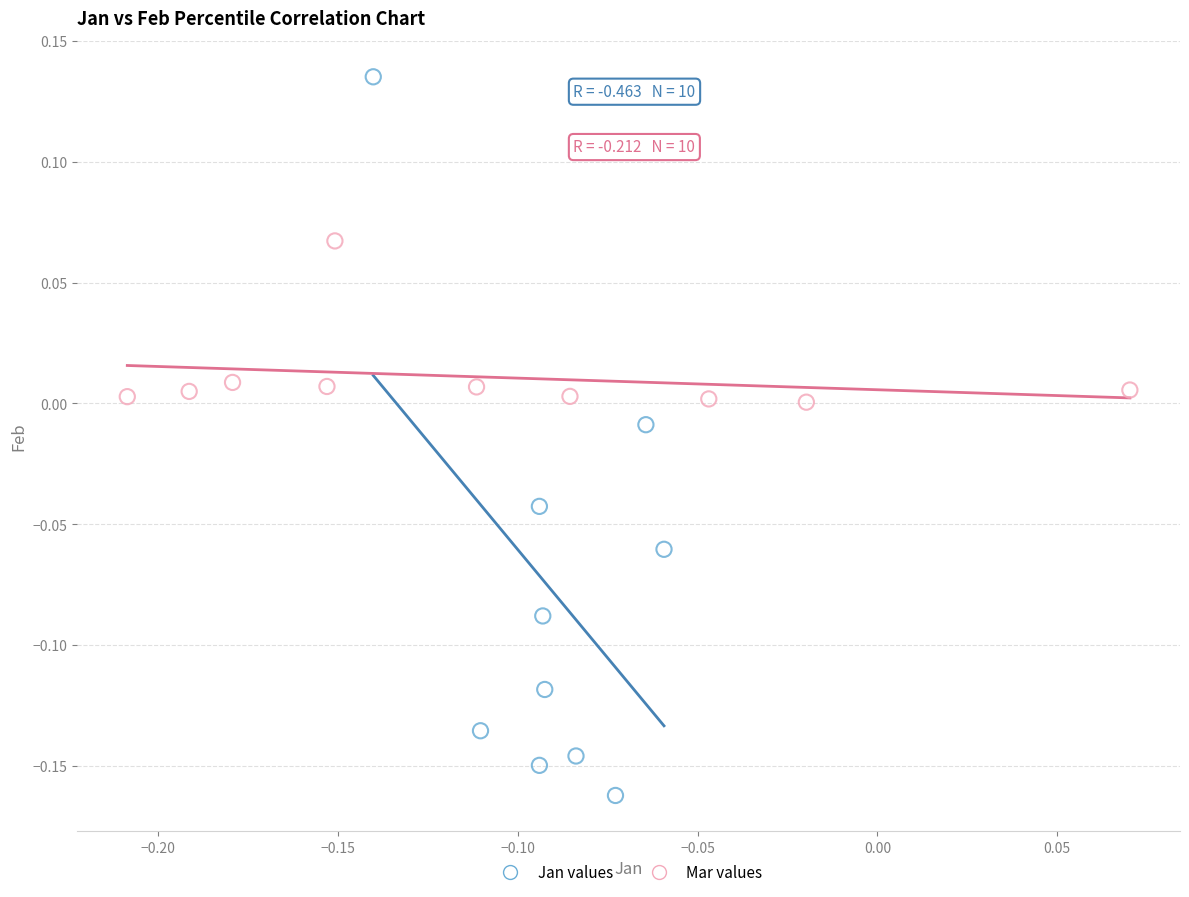

Which series contains the highest Y value?

Jan values